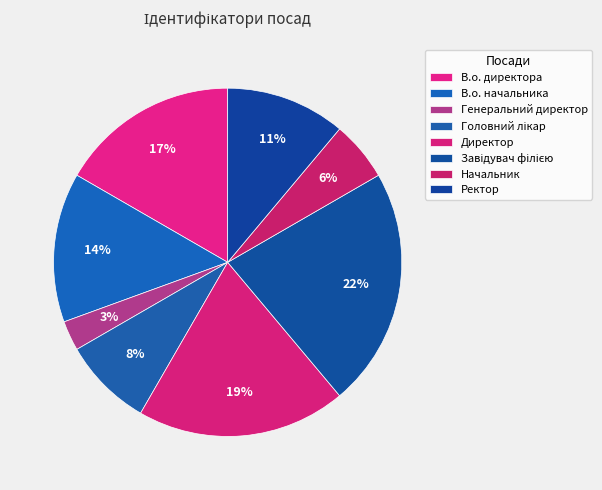

How many slices are in this pie chart?

8